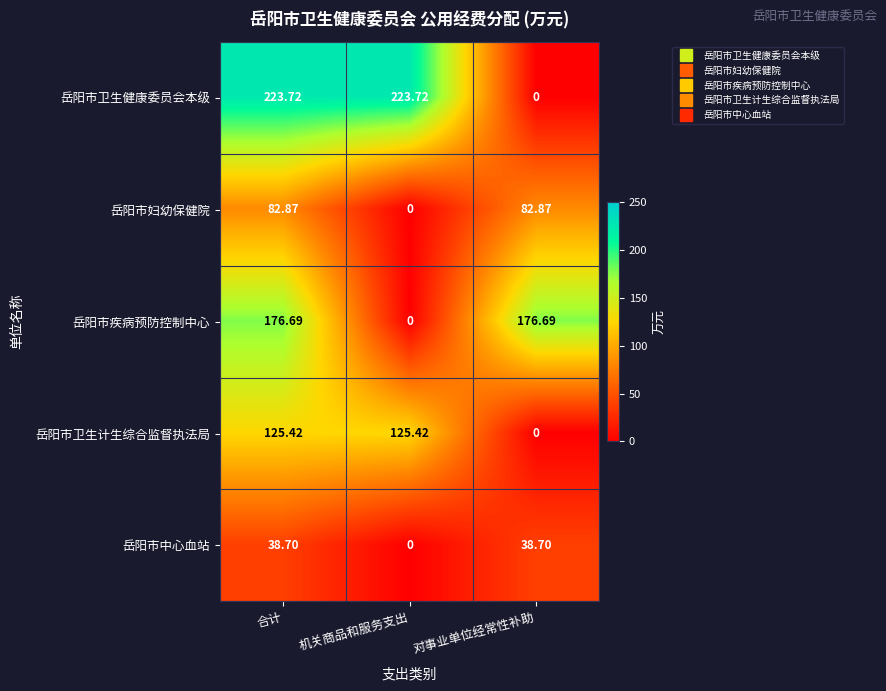

At which category is the sum across all series the highest?

合计